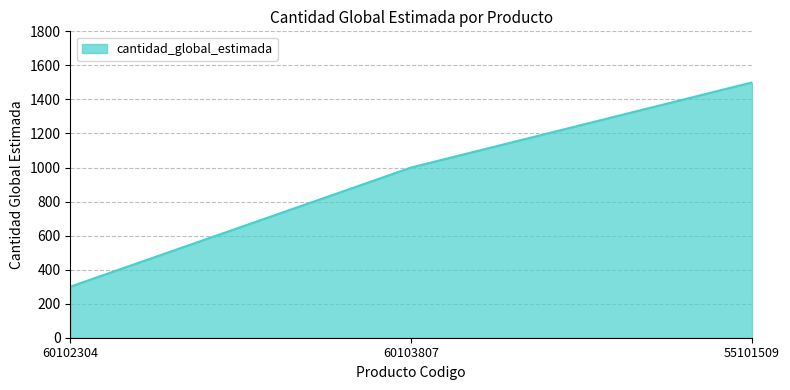

The value at 60102304 is 160. True or false?

False